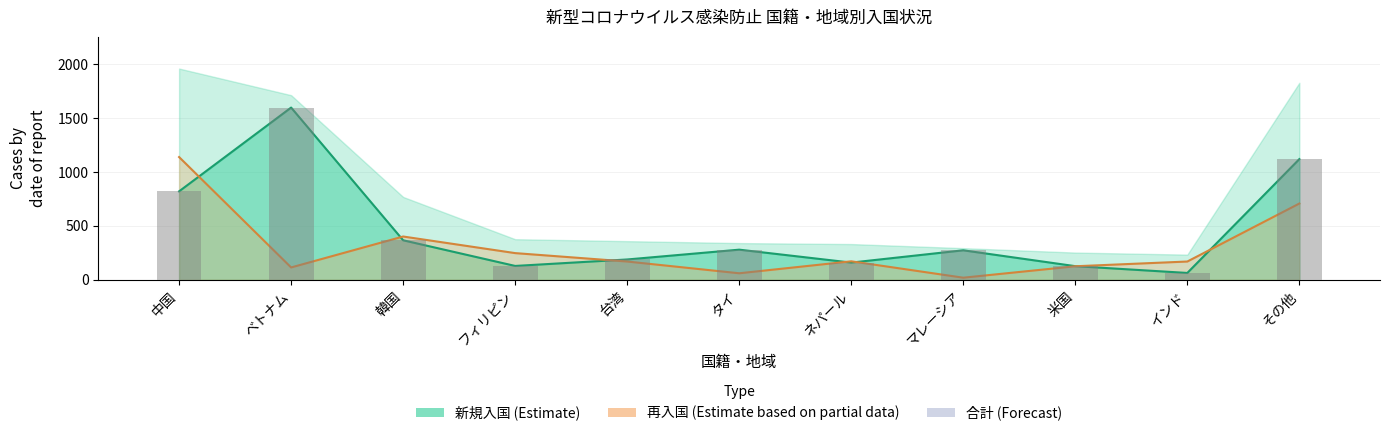

What is the sum of the 再入国 values at ネパール and フィリピン?

420